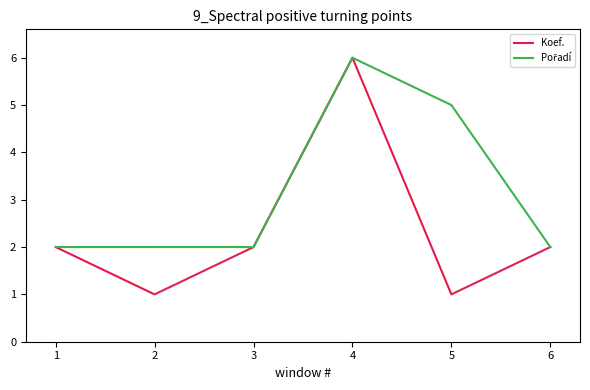

Which series has the largest range (max minus min)?

Koef.